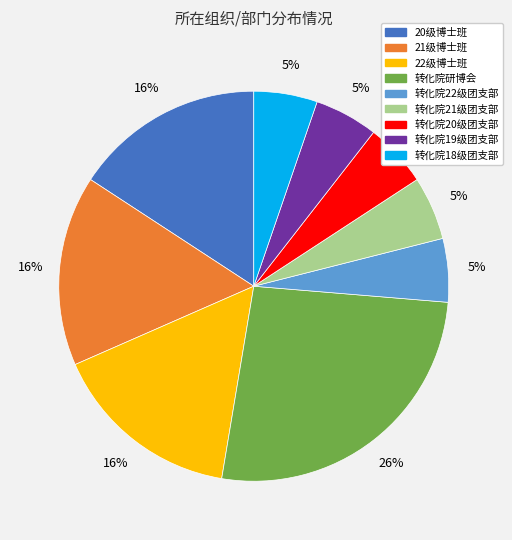

Which slice is the largest?

转化院研博会